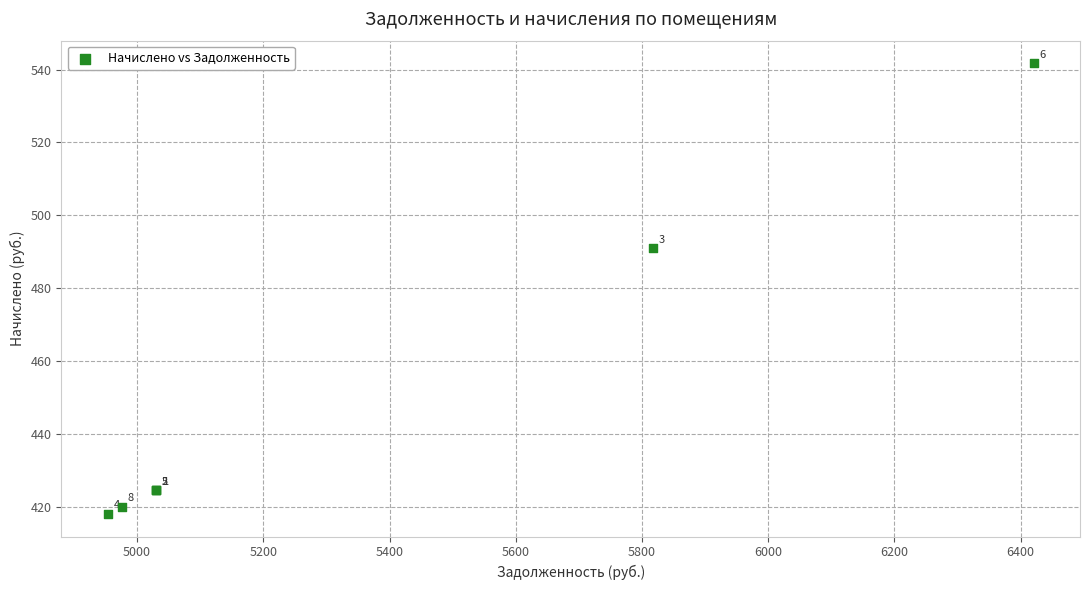

What Y value in the scatter plot is closest to 479?

490.9